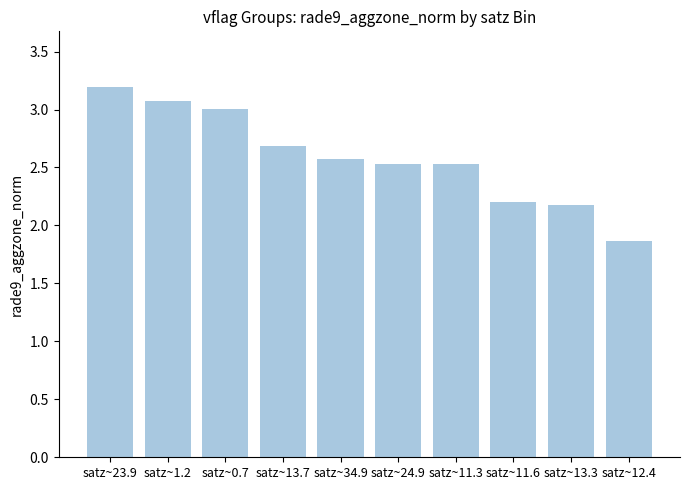

What is the label of the 3rd bar from the left?

satz~0.7